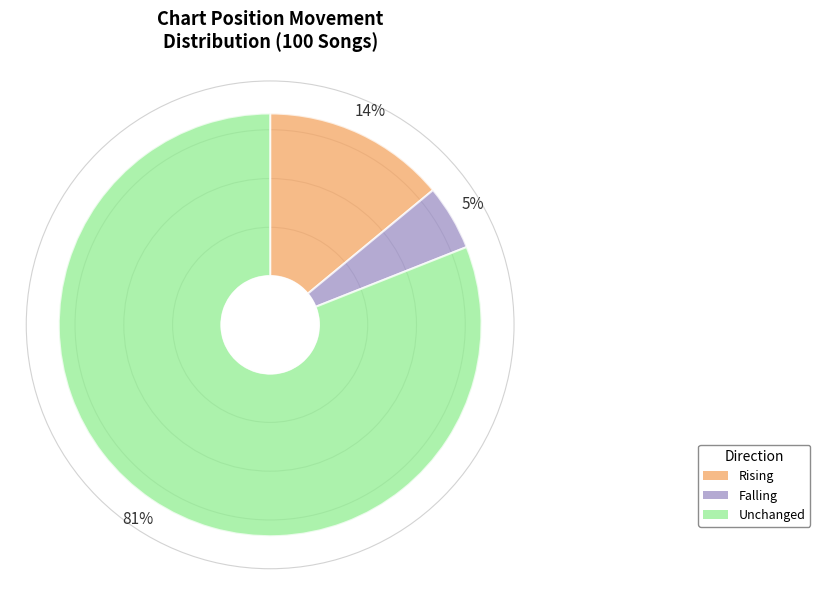

To the nearest percent, what is the average slice percentage?

33%